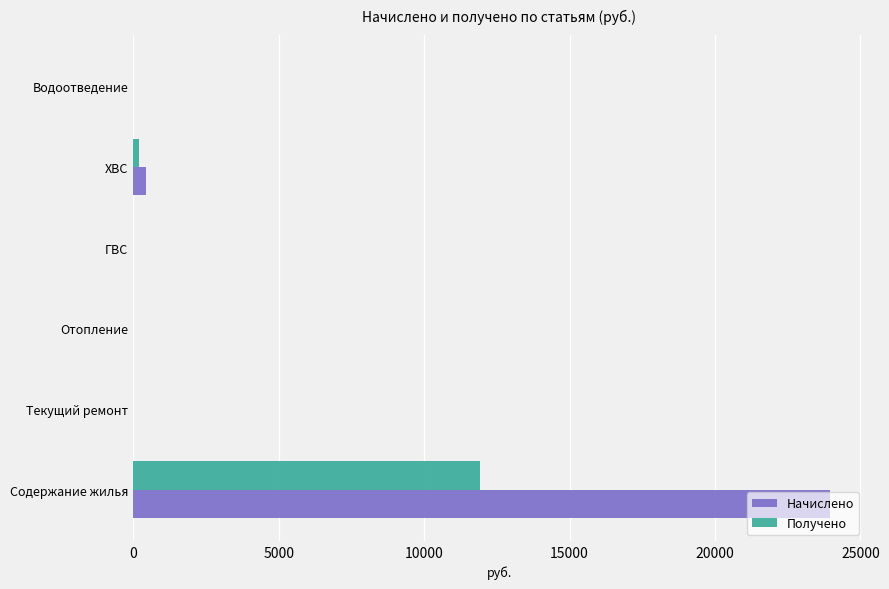

Between Содержание жилья and ГВС, which series saw the biggest shift?

Начислено